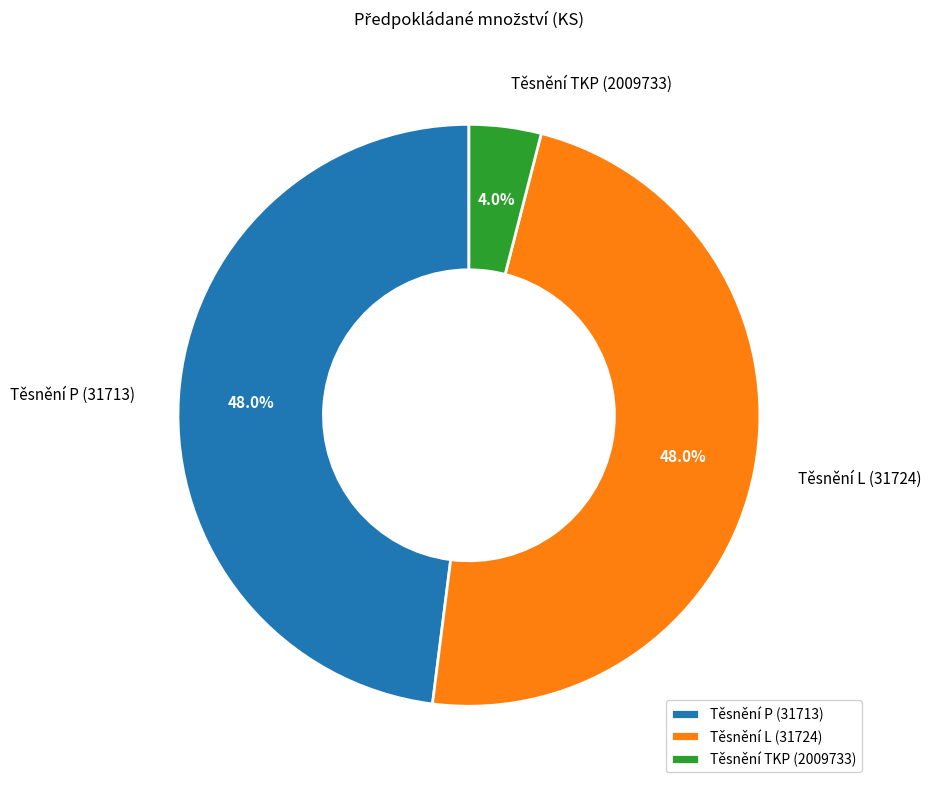

Combined, do Těsnění TKP (2009733) and Těsnění L (31724) account for over 50%?

Yes